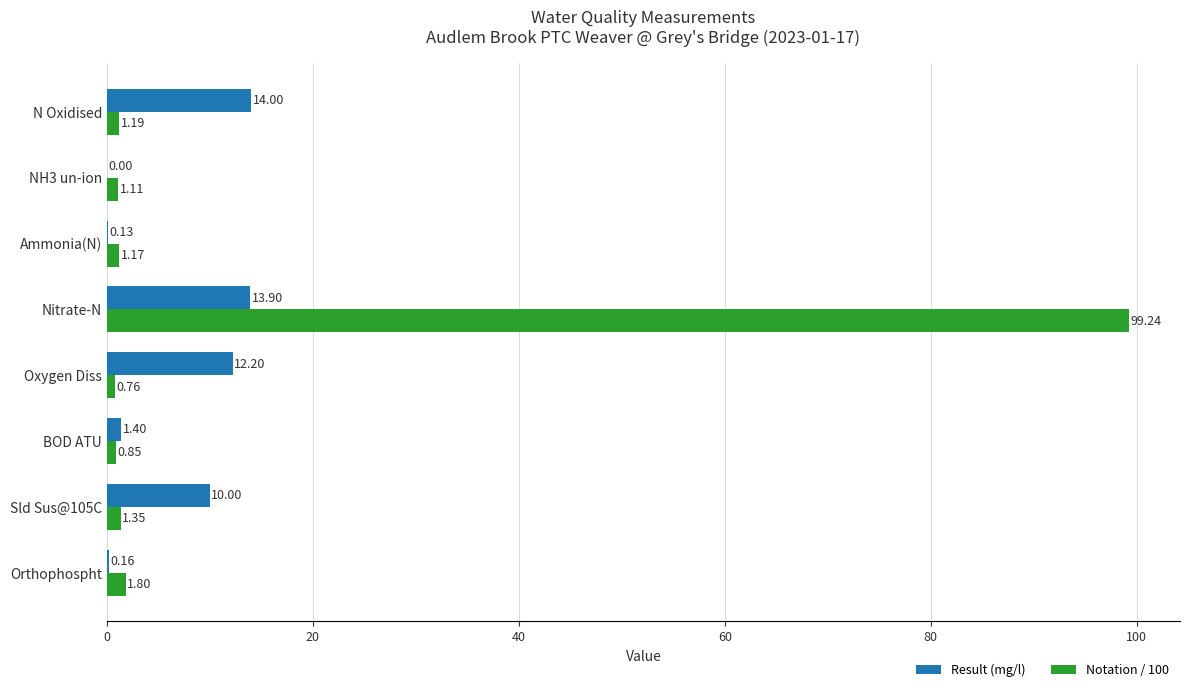

Where is Result (mg/l) nearest to the value 7?

Sld Sus@105C